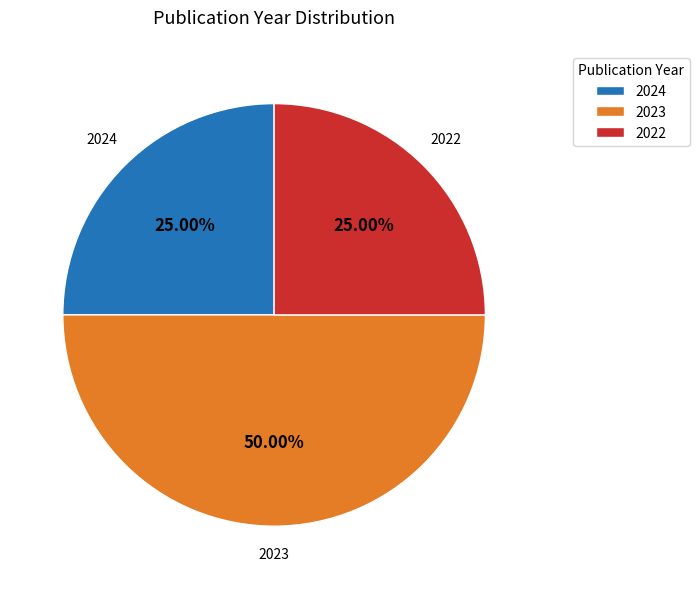

Approximately how many times larger is the value at 2024 compared to 2022?

1.0